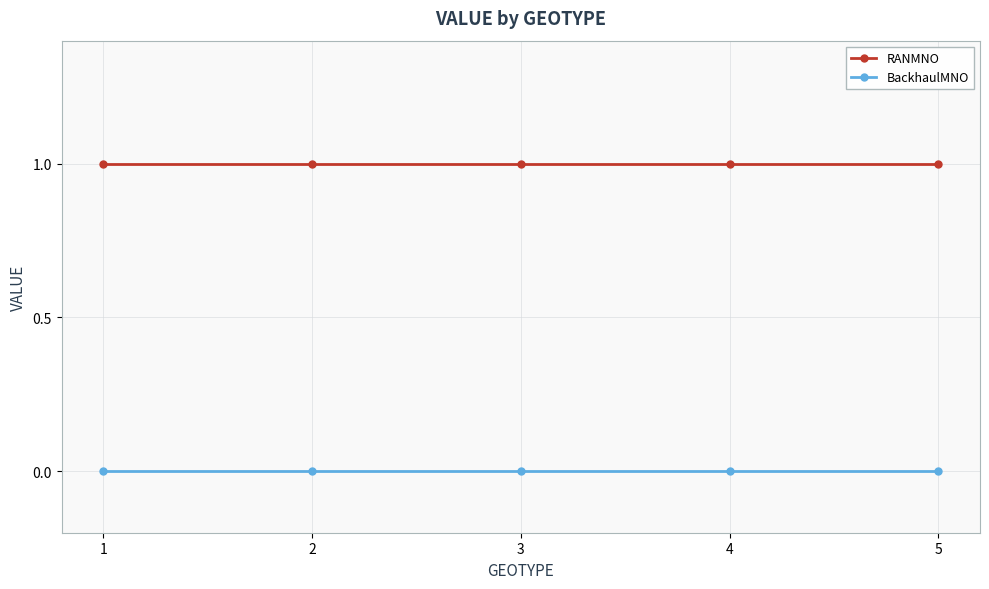

Reading right to left, extract all data points from this chart.

RANMNO: 5=1	4=1	3=1	2=1	1=1
BackhaulMNO: 5=0	4=0	3=0	2=0	1=0